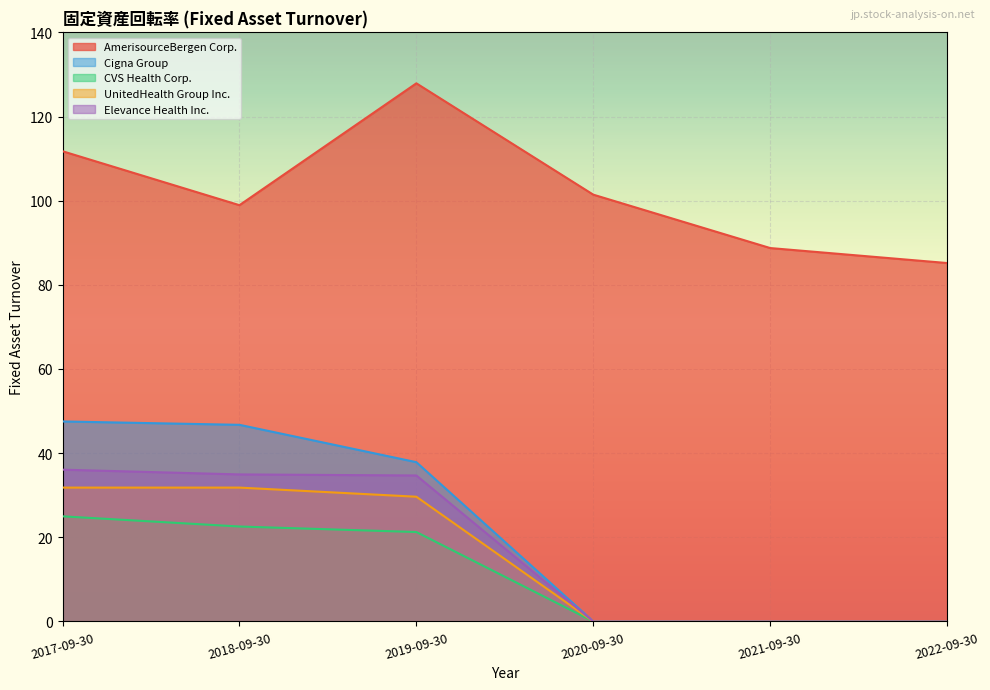

True or false: CVS Health Corp. has a value of -8.7 at 2021-09-30.

False